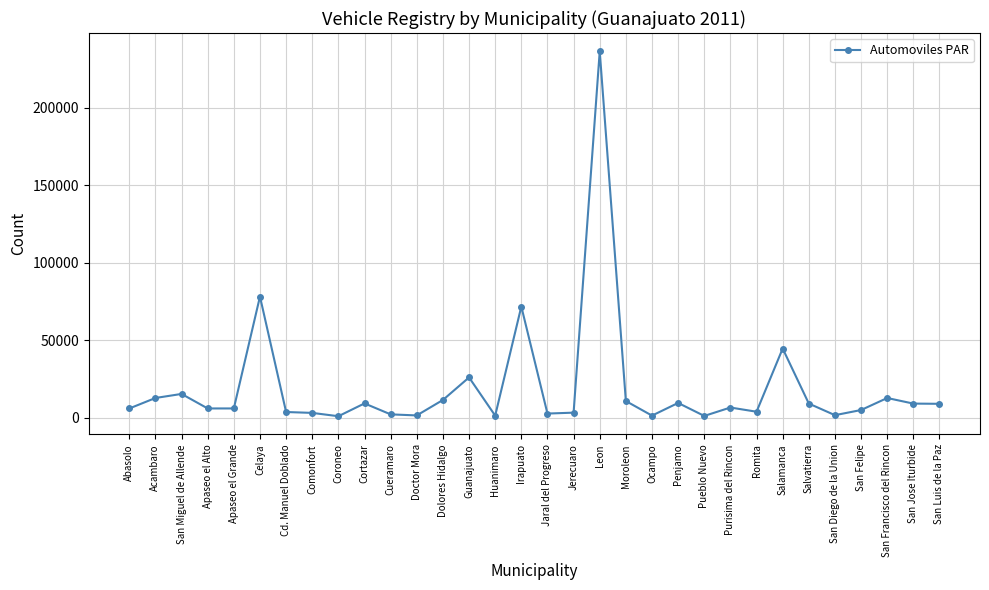

At which category does the chart reach its peak across all series?

Leon